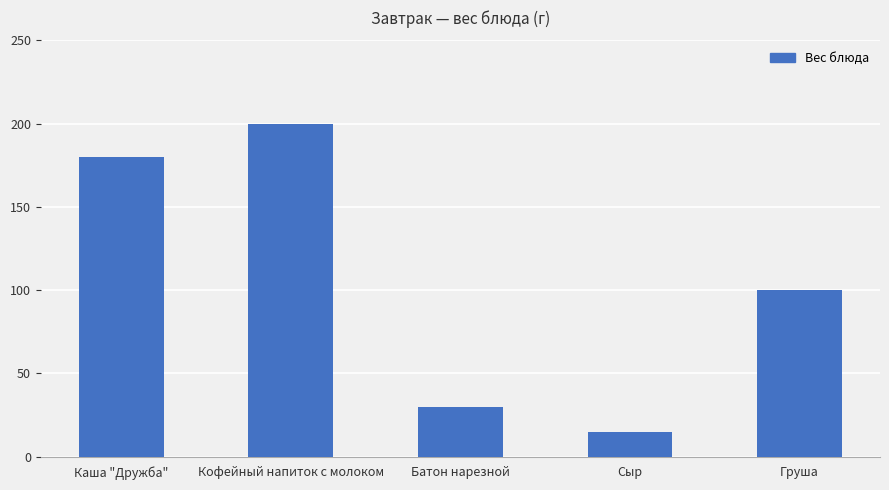

What is the change in value from Каша "Дружба" to Груша?

-80